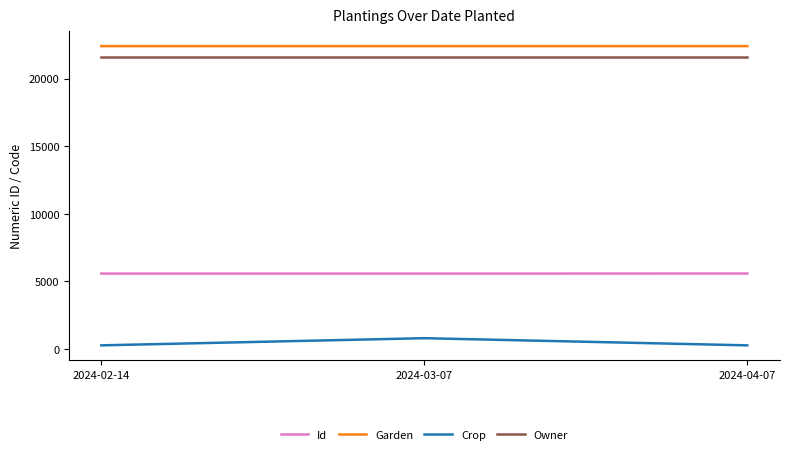

Does the chart display data point markers on the line(s)?

No